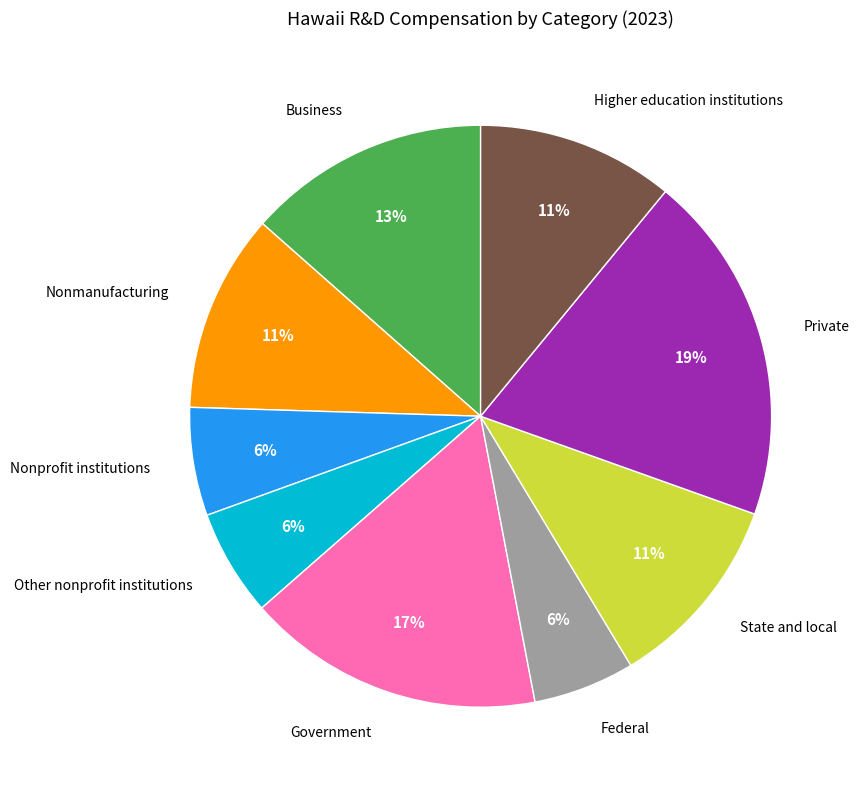

Which category has the biggest portion of the pie?

Private